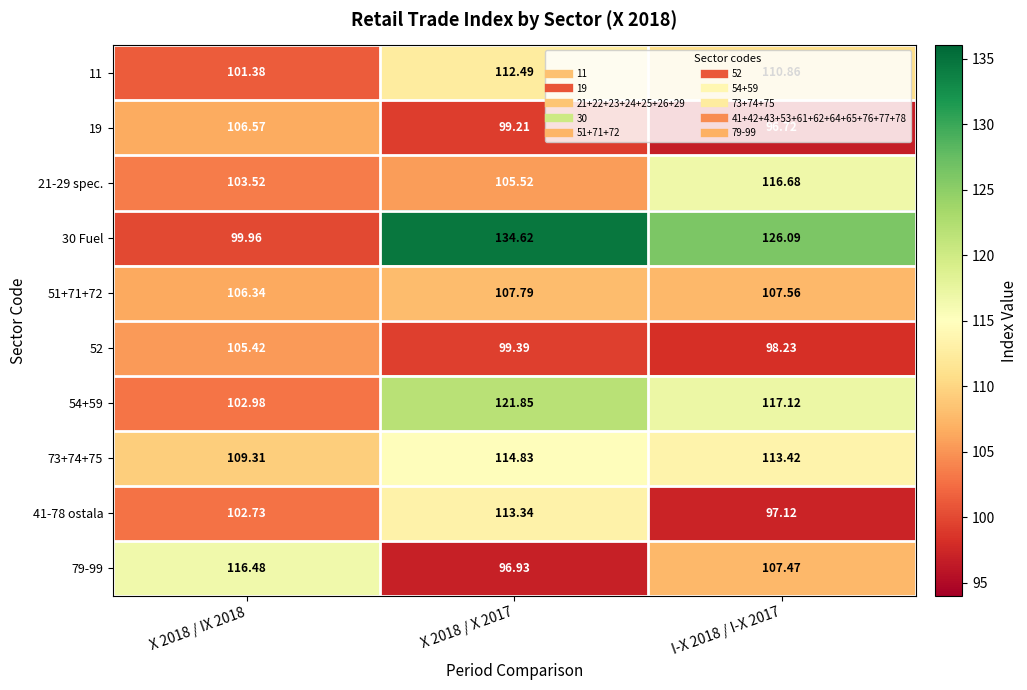

Which series has the widest spread of values?

30 Fuel